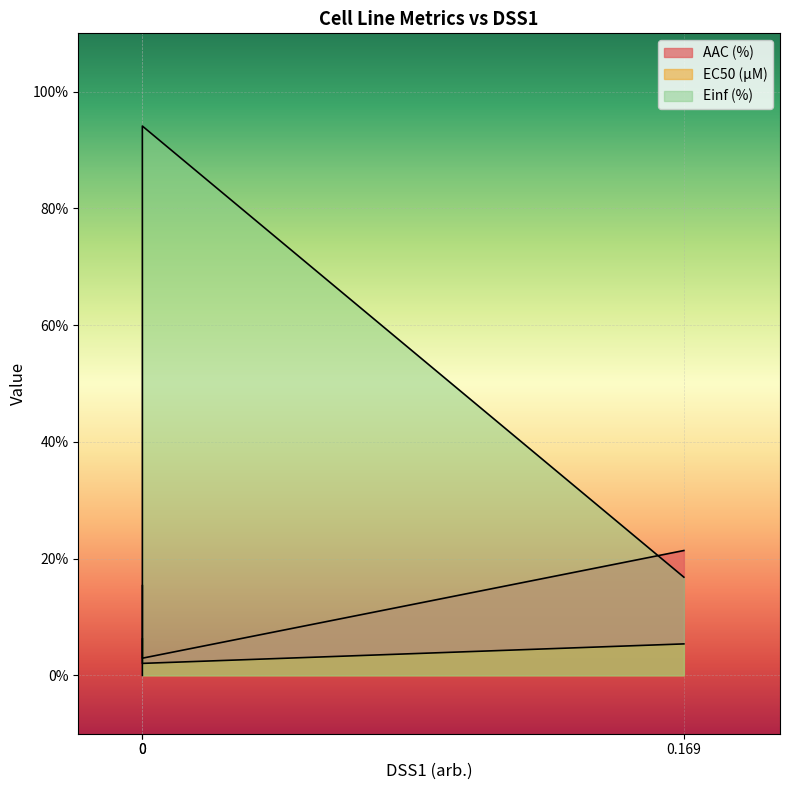

List the series in order of their peak value, highest first.

Einf (%), AAC (%), EC50 (µM)